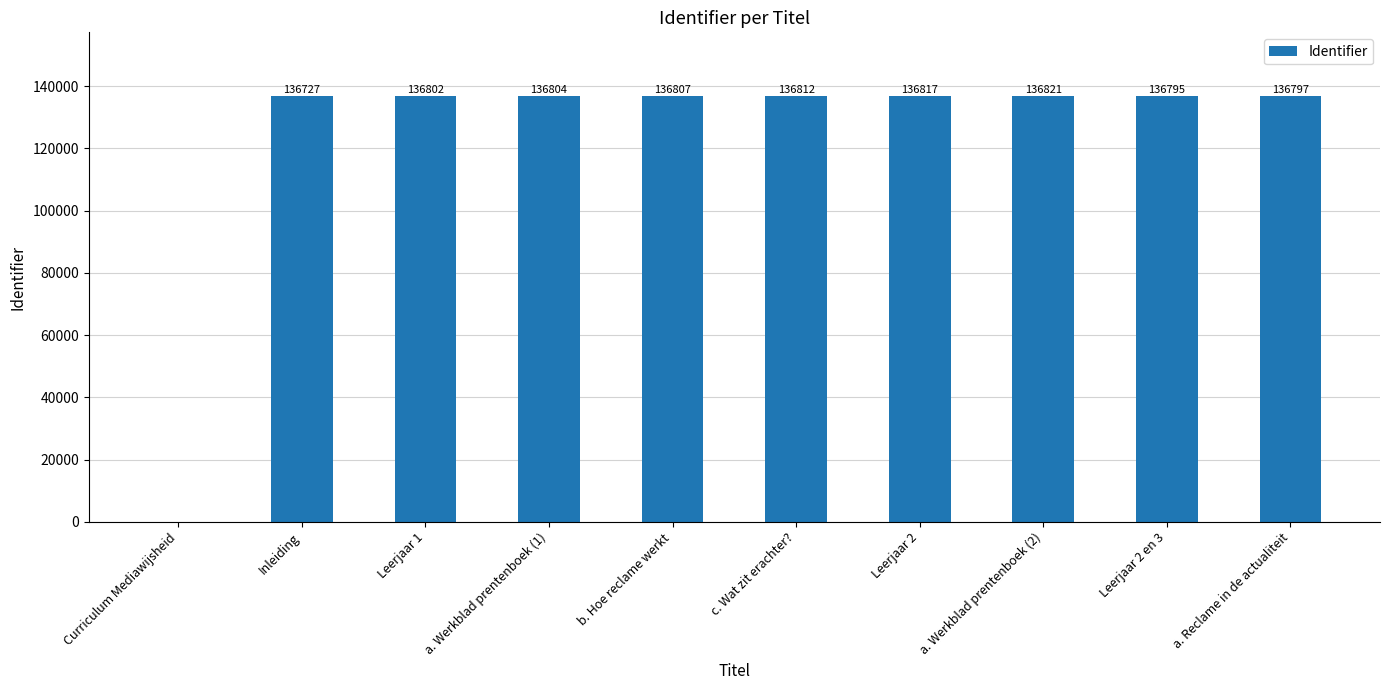

How many values are above zero?

9